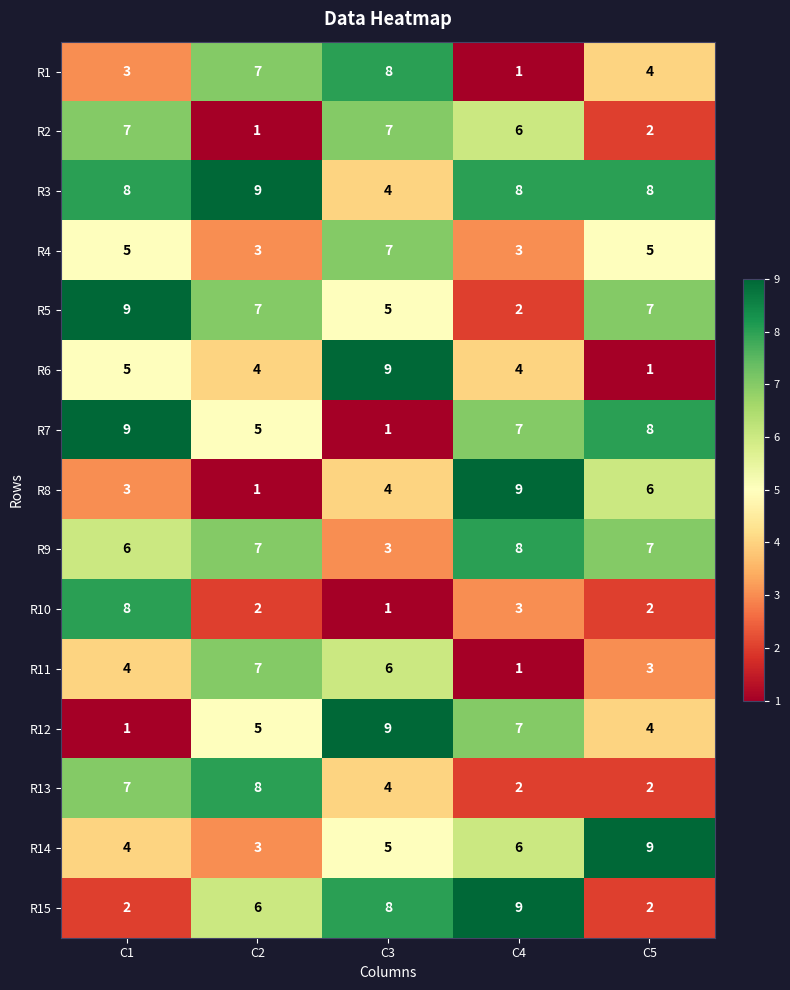

What is the sum of the R2 values at C5 and C1?

9